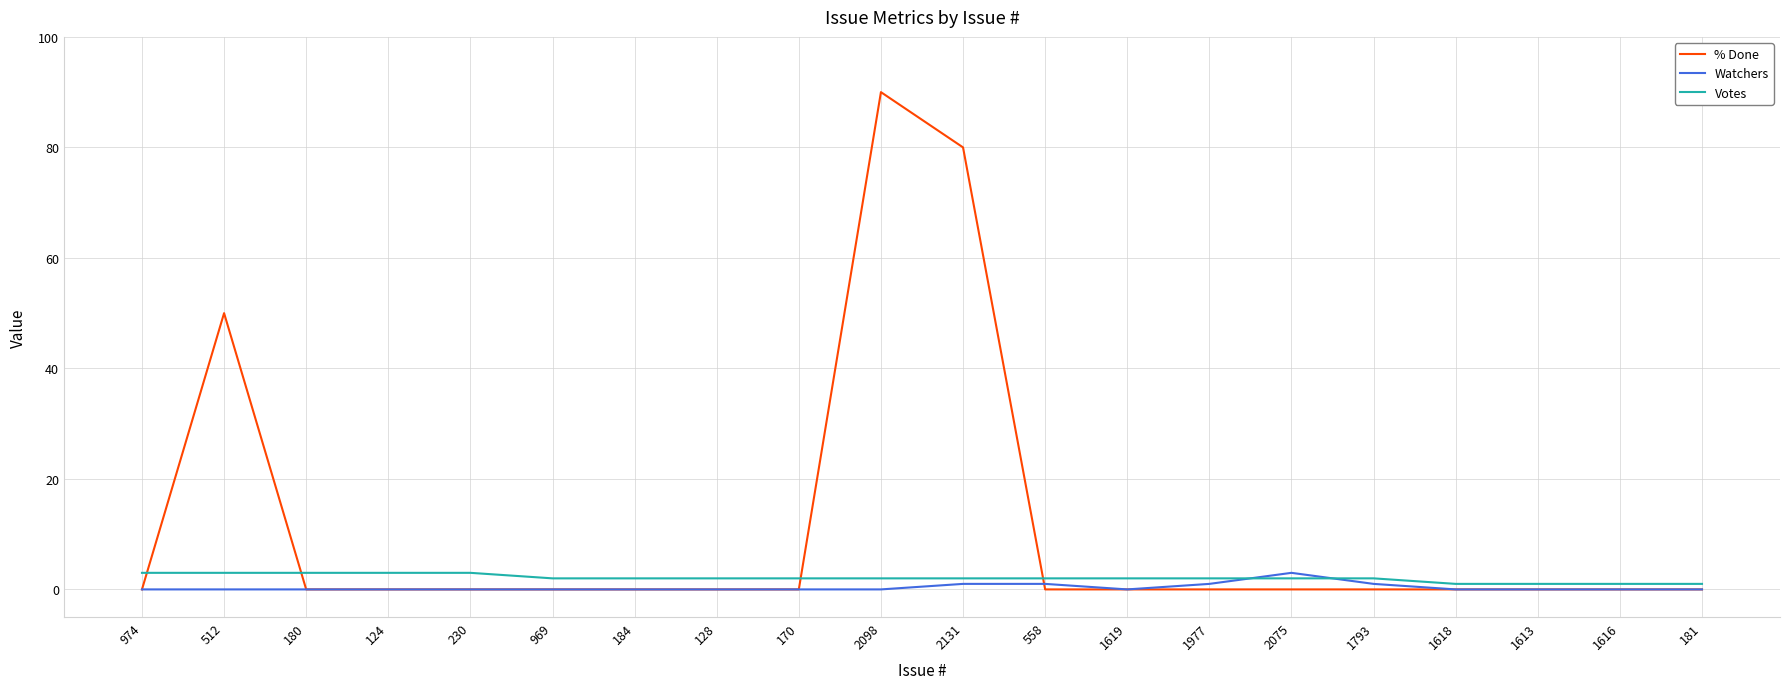

What is the sum of the Votes values at 2131 and 180?

5